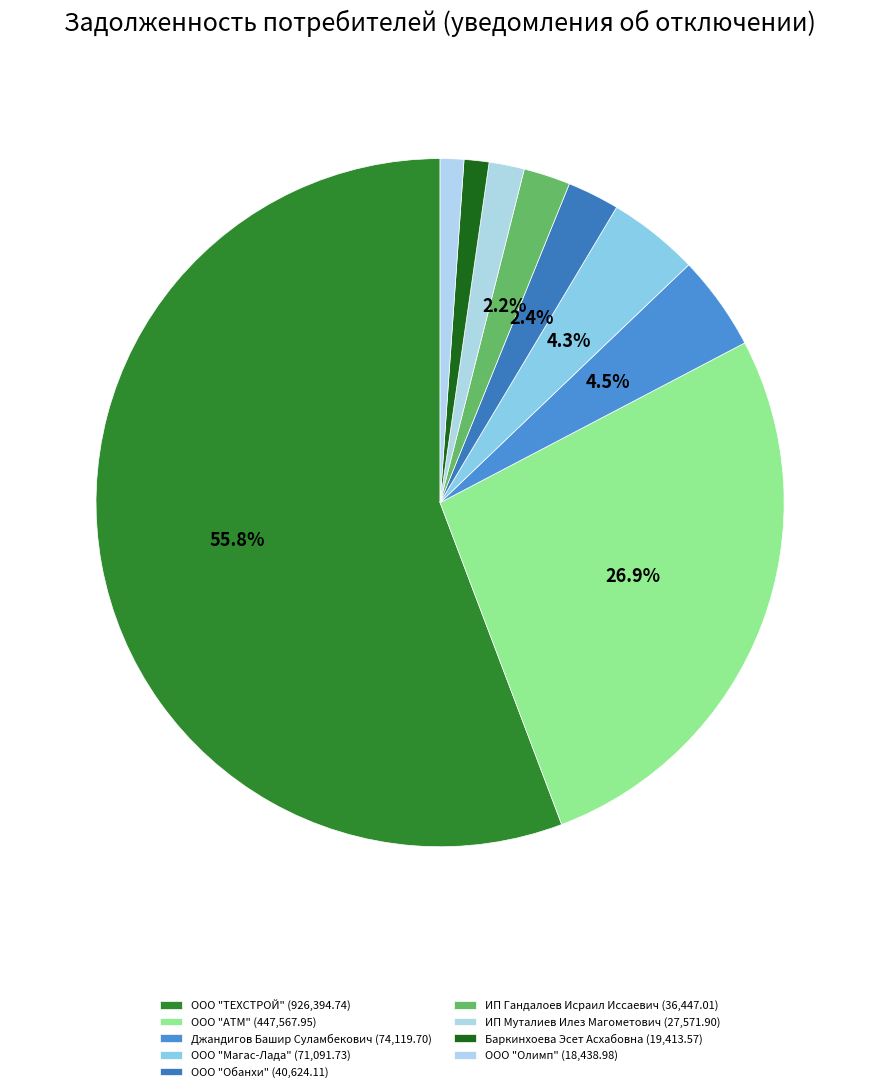

To the nearest percent, what is the difference between the largest and smallest slice percentages?

55%